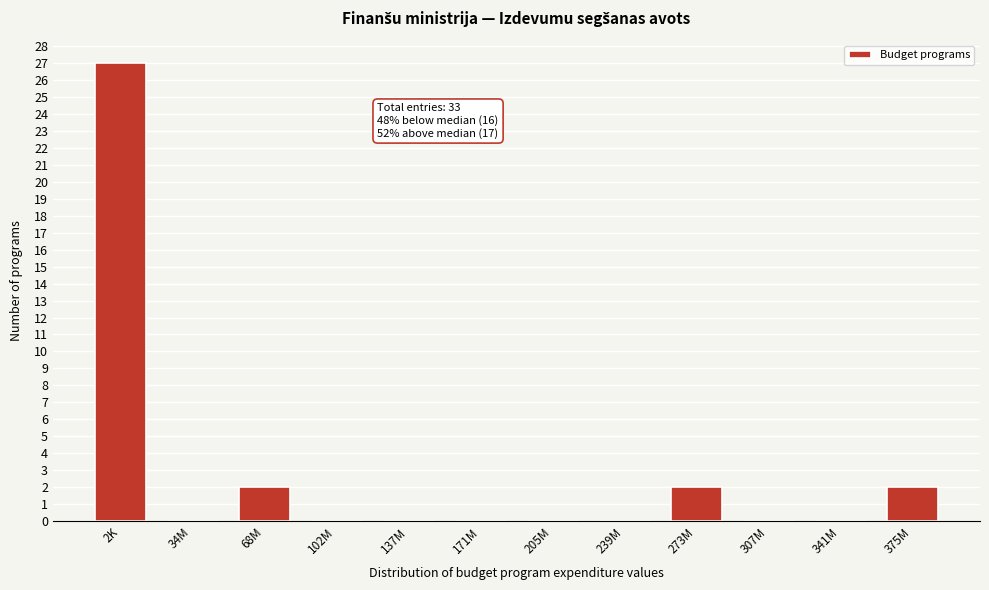

Reading left to right, what are all the values shown in this chart?

2K=27	34M=0	68M=2	102M=0	137M=0	171M=0	205M=0	239M=0	273M=2	307M=0	341M=0	375M=2